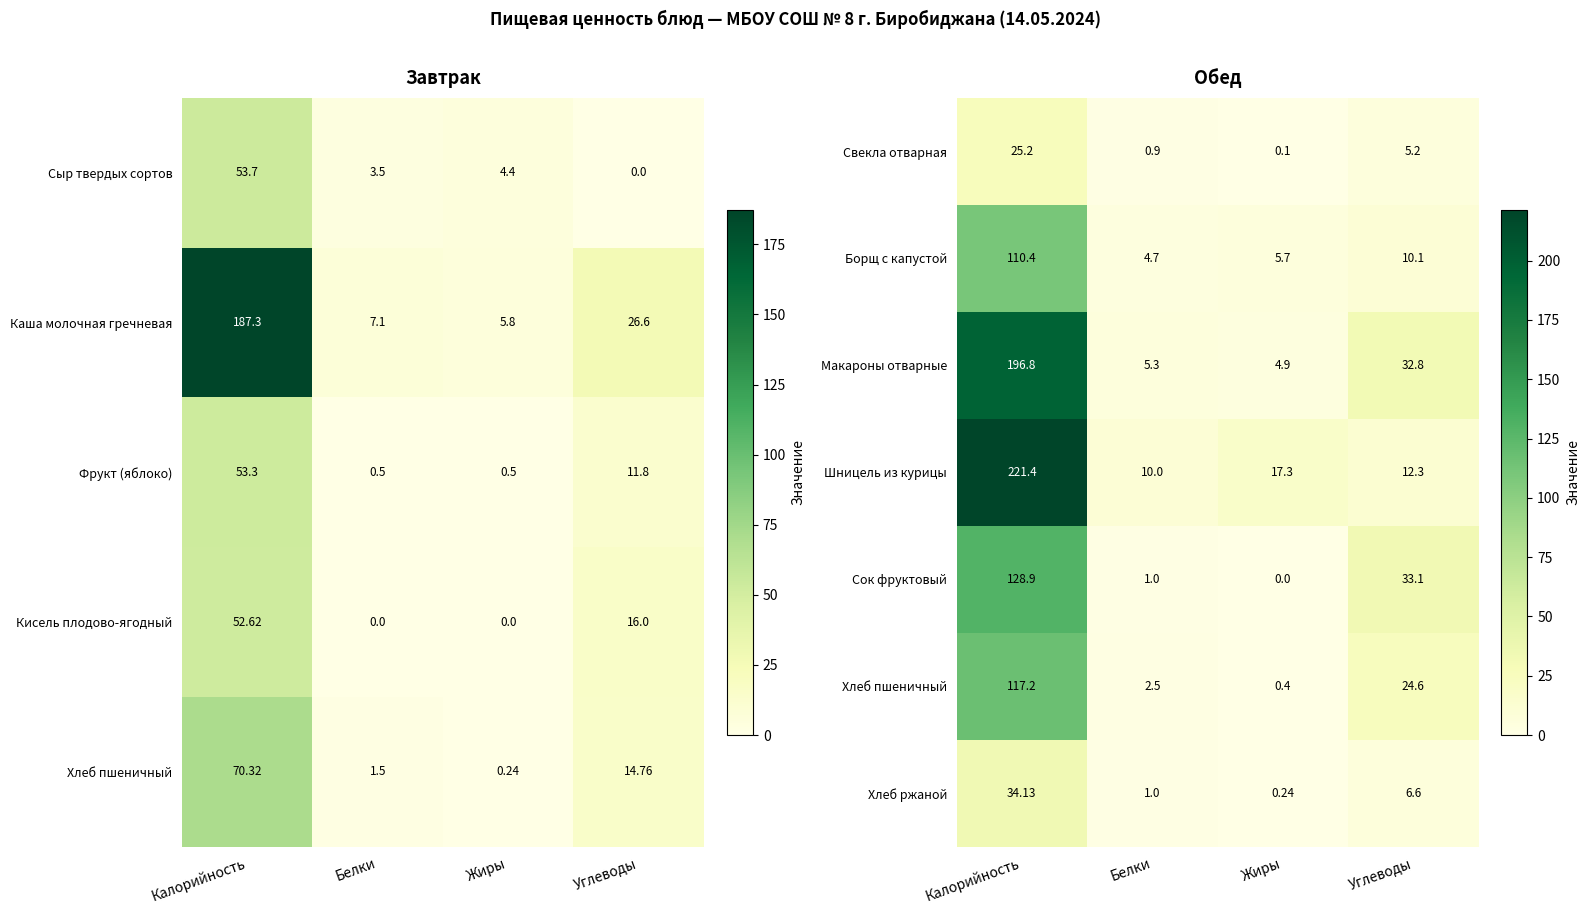

At which label does Сок фруктовый first exceed 33?

Калорийность